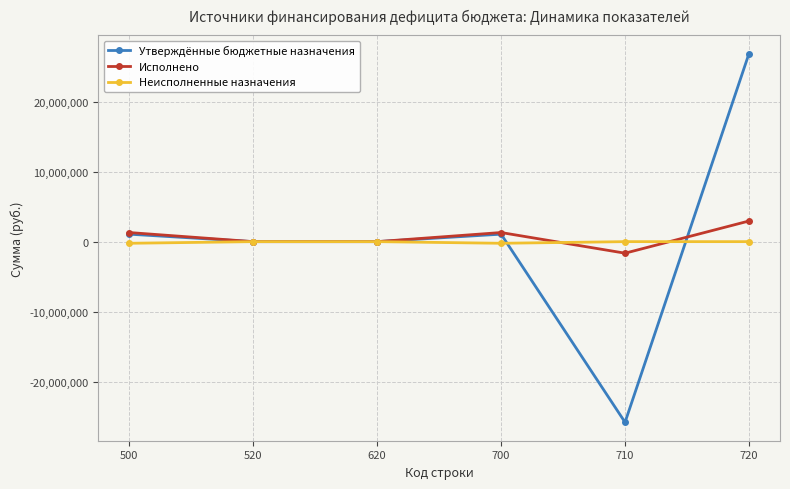

What is the value of the Утверждённые бюджетные назначения point at the 4th from the left?

1067629.0